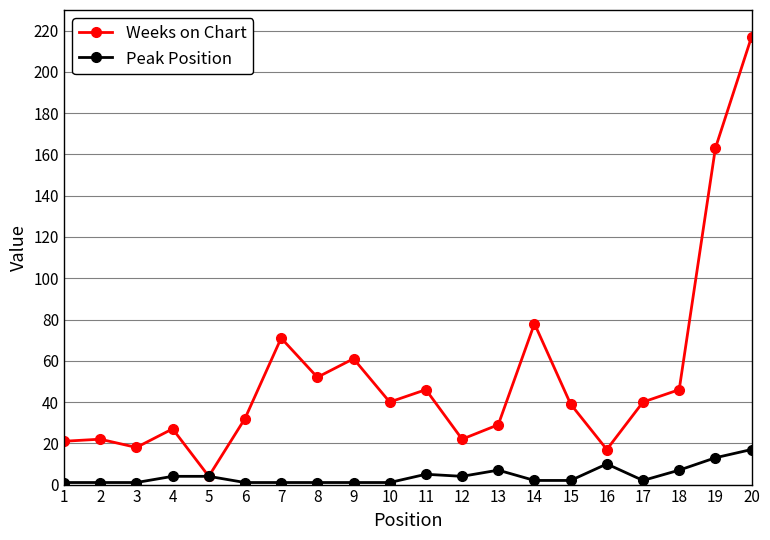

Does the chart have visible grid lines?

Yes